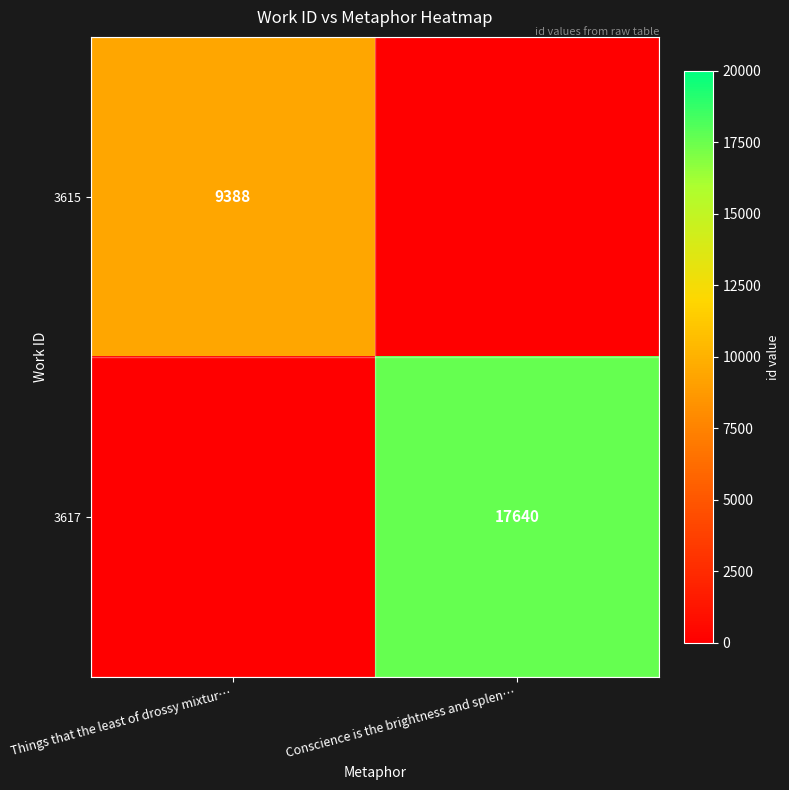

The value of 3615 at Things that the least of drossy mixtur… is 9388. True or false?

True